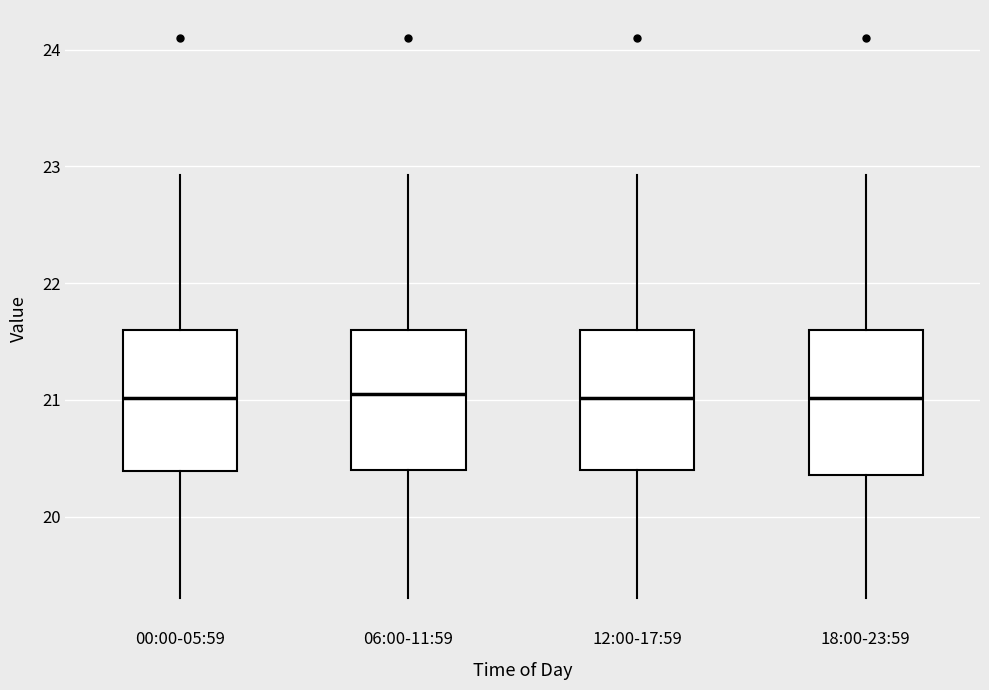

Reading left to right, transcribe this box plot: for each box, give where its median line is, the range the box spans, and where its two whiskers end, as read against the y-axis. The values are not printed on the chart, so give them approximately, as read against the axis.

00:00-05:59: median 21.0, box 20.4 to 21.6, whiskers 19.3 to 22.9
06:00-11:59: median 21.1, box 20.4 to 21.6, whiskers 19.3 to 22.9
12:00-17:59: median 21.0, box 20.4 to 21.6, whiskers 19.3 to 22.9
18:00-23:59: median 21.0, box 20.4 to 21.6, whiskers 19.3 to 22.9